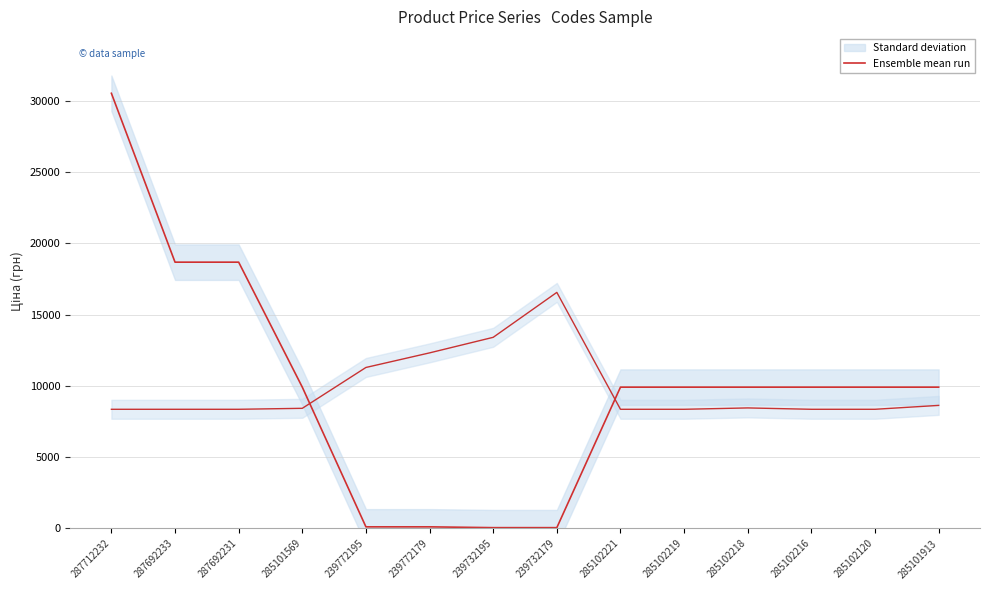

What is the smallest value displayed?

56.7